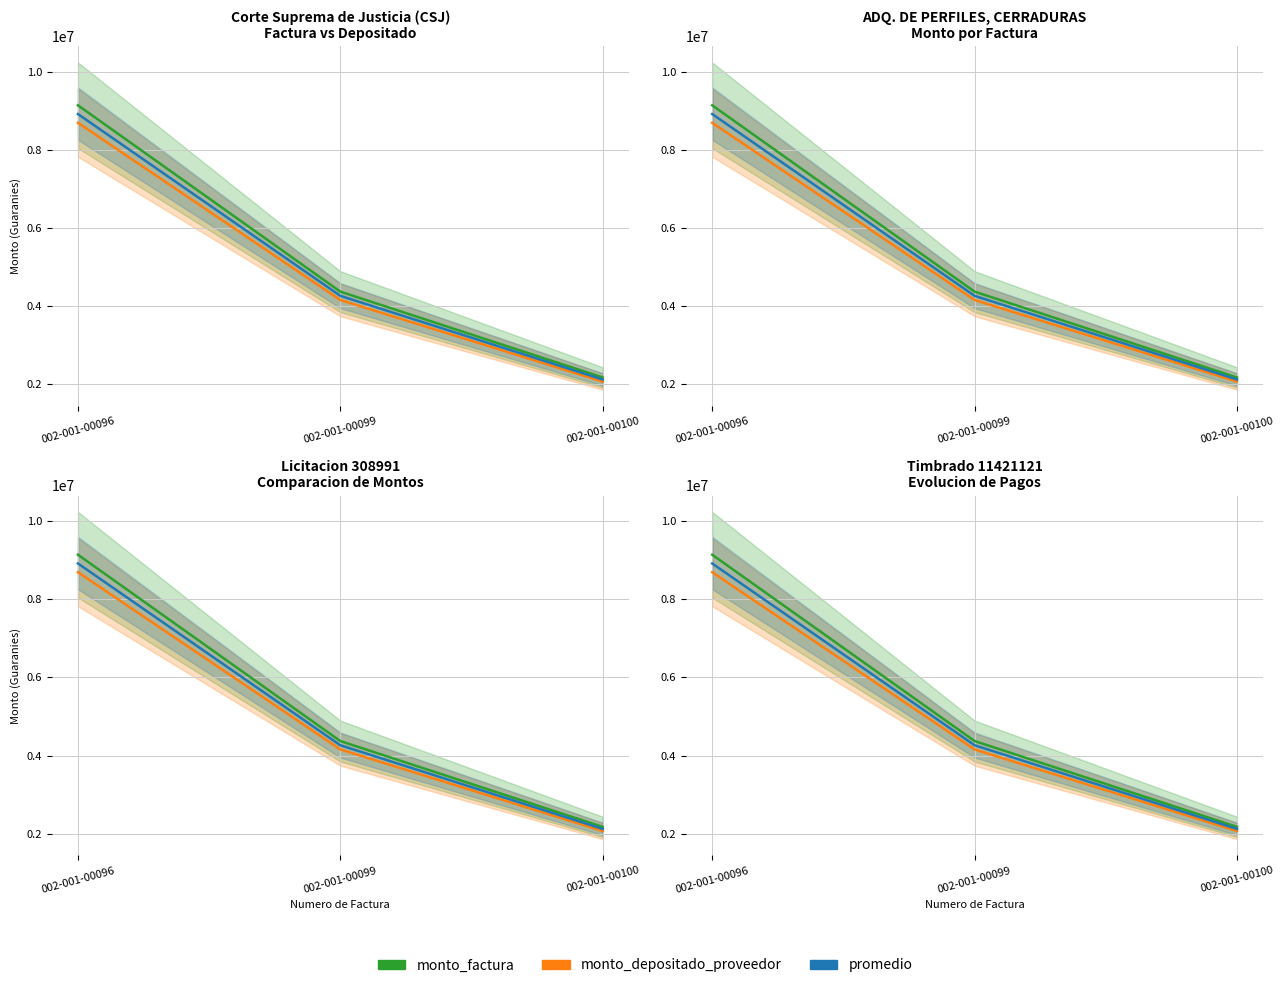

Reading left to right, extract all data points from this chart.

monto_factura: 9140000.0	4370000.0	2173500.0
monto_depositado_proveedor: 8691973.0	4155790.0	2066959.0
promedio: 8915986.5	4262895.0	2120229.5